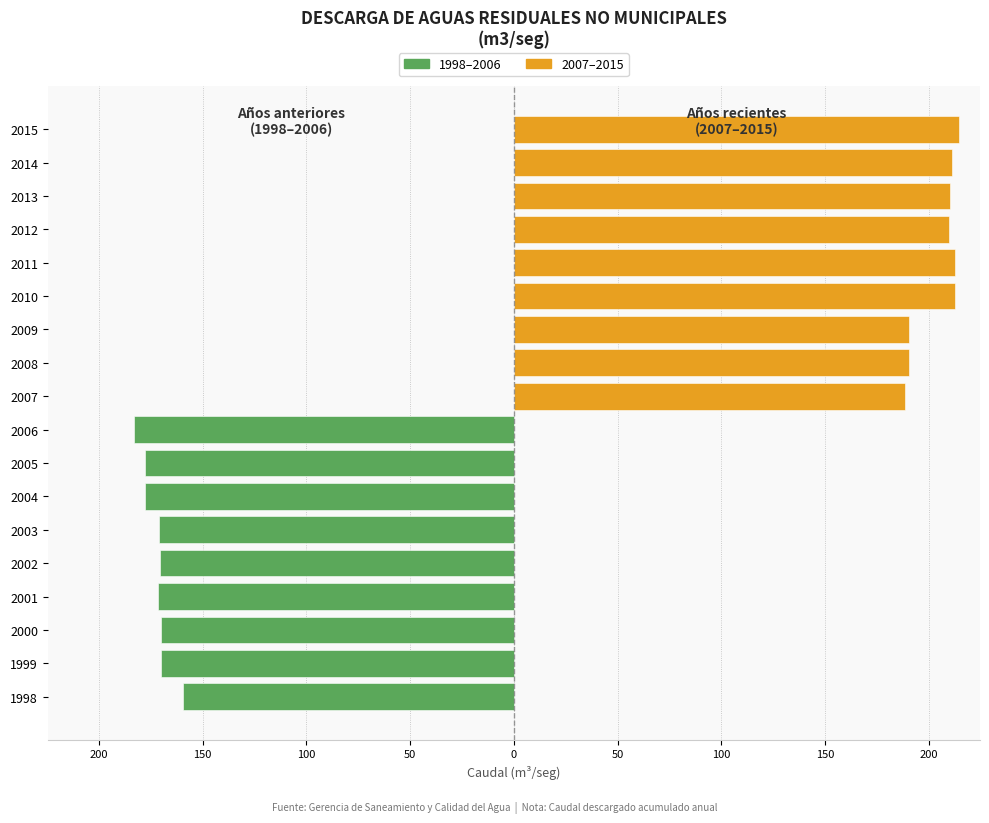

Which series has the largest total across all categories?

2007–2015